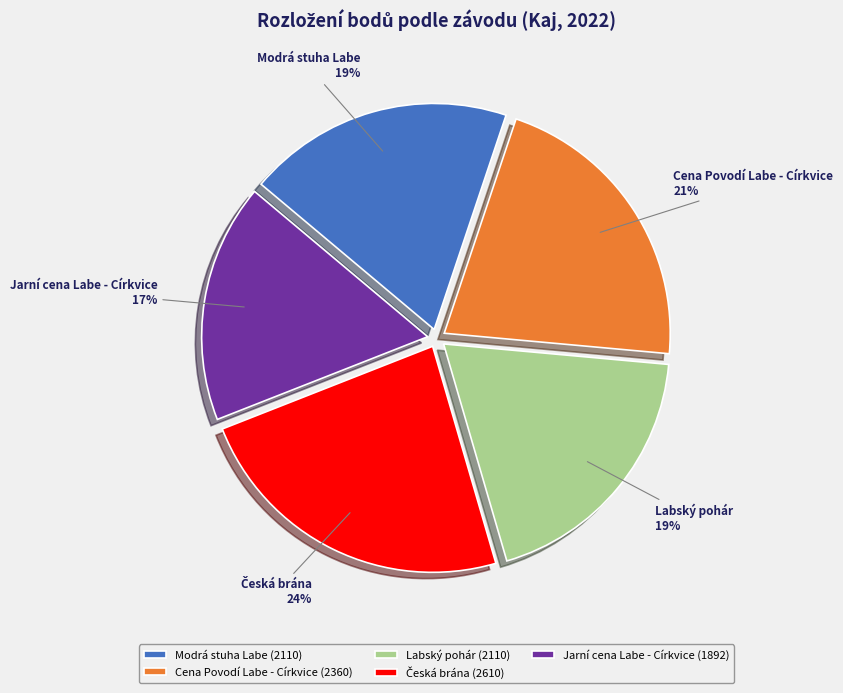

To the nearest percent, what is the difference between the Modrá stuha Labe and Jarní cena Labe - Církvice slice percentages?

2%